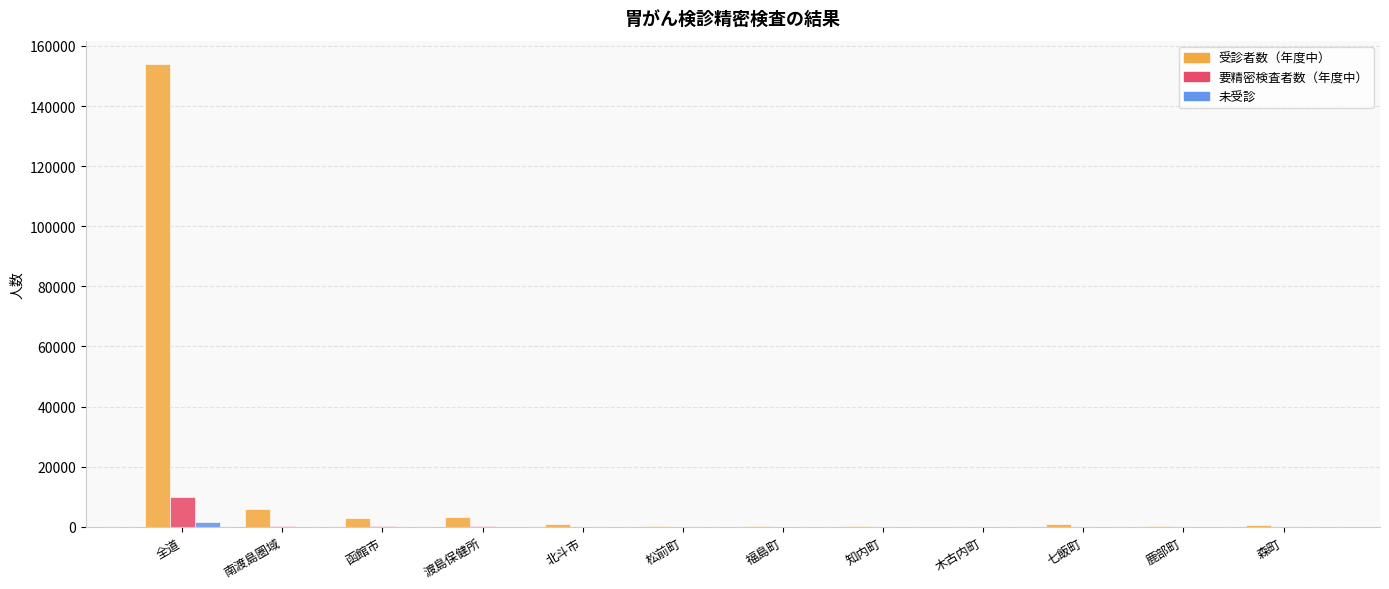

Between 渡島保健所 and 福島町, which series saw the biggest shift?

受診者数（年度中）